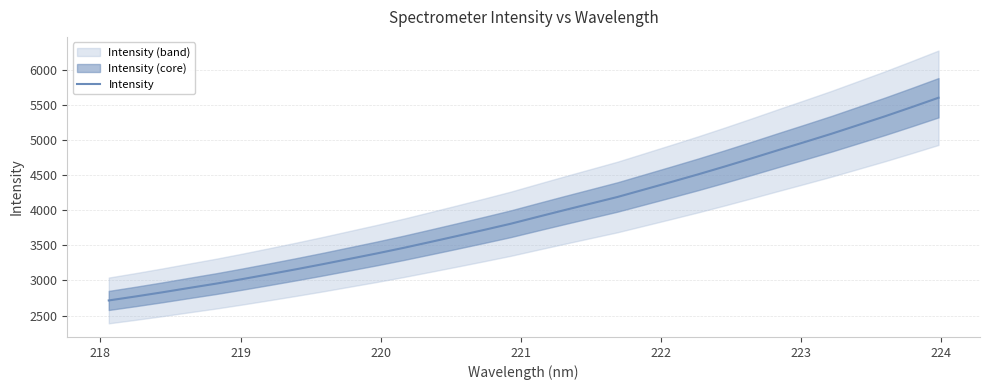

What is the minimum value for Intensity?

2715.9